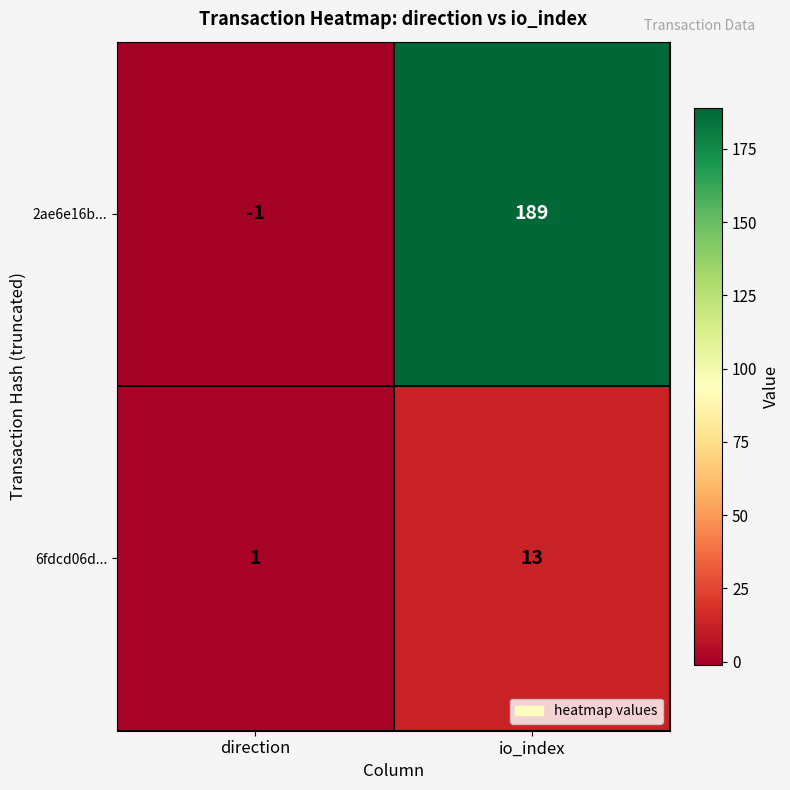

Which series has the largest total across all categories?

2ae6e16b...